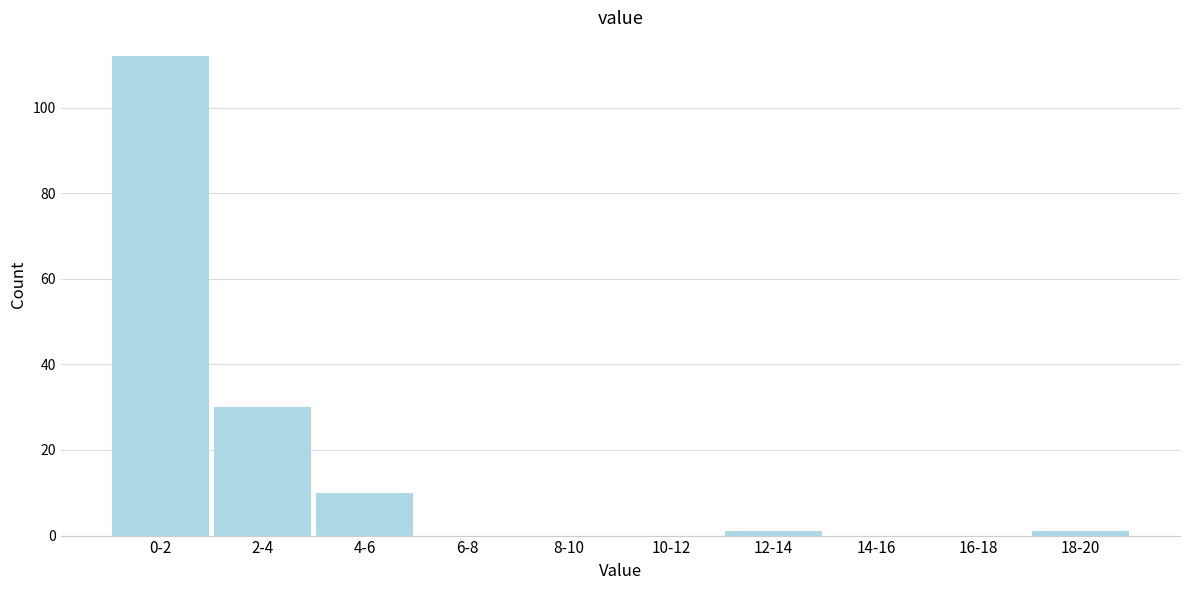

Reading right to left, list all the values displayed in this chart.

18-20=1	16-18=0	14-16=0	12-14=1	10-12=0	8-10=0	6-8=0	4-6=10	2-4=30	0-2=112